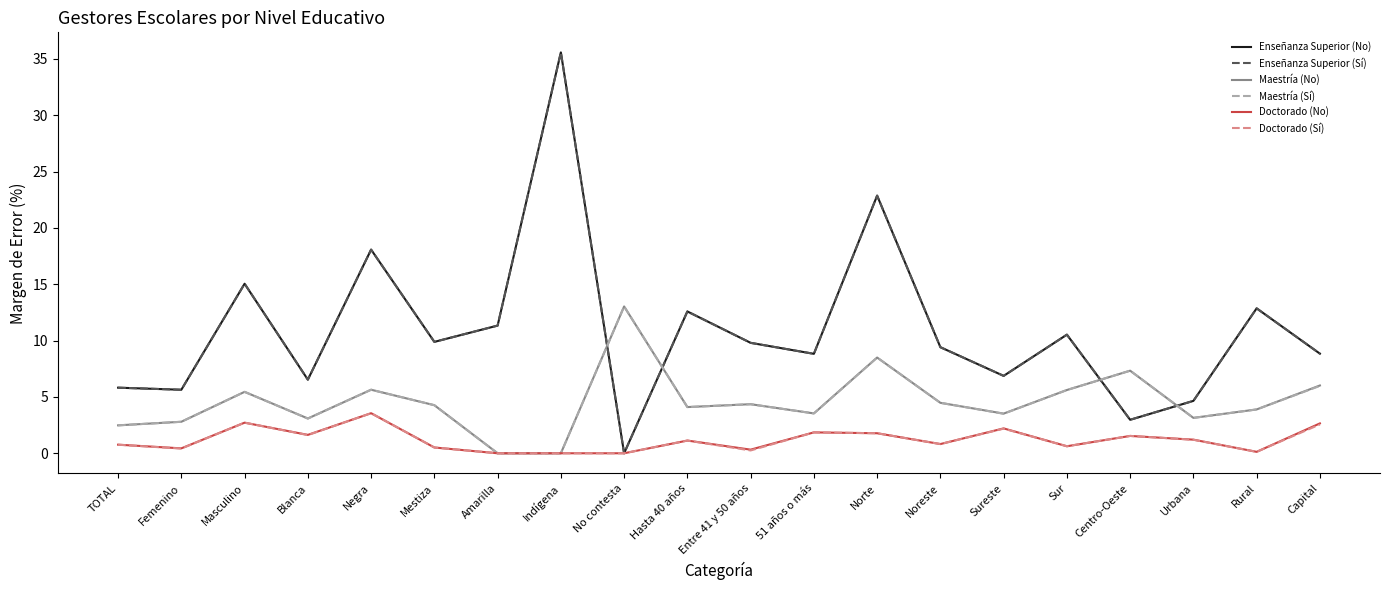

What is the label of the 15th point from the left?

Sureste